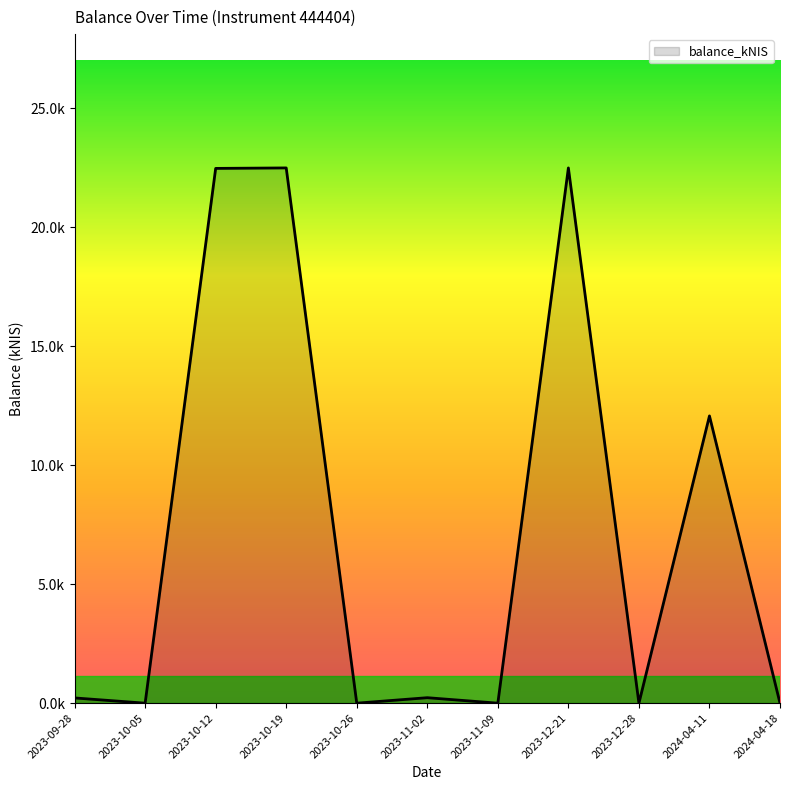

True or false: the data shows 0.0 at 2023-12-28.

True